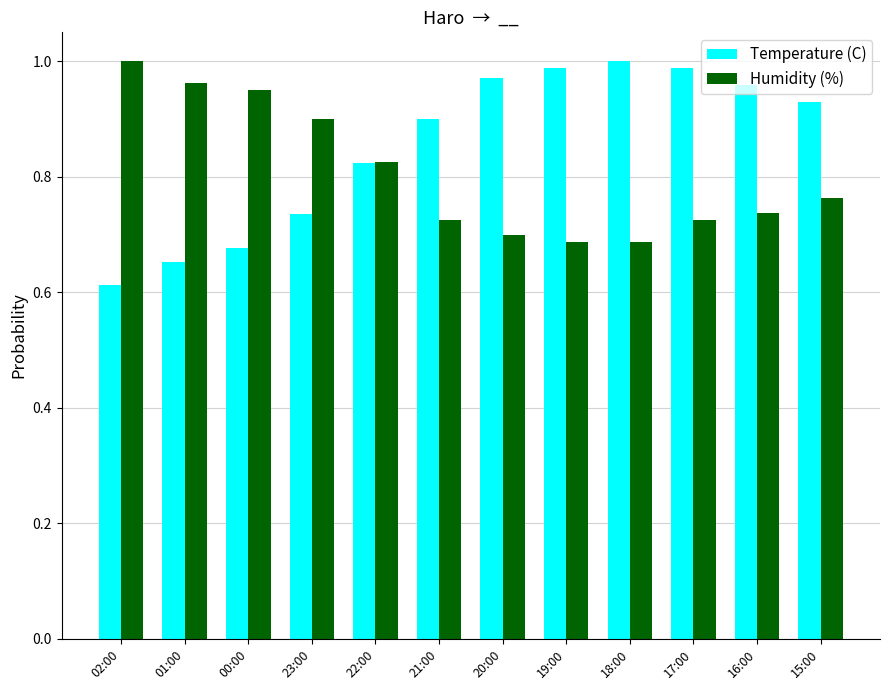

How many groups of bars are there?

12